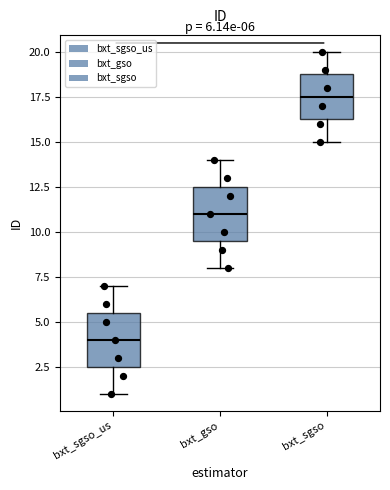

Which box's median line is the highest?

bxt_sgso